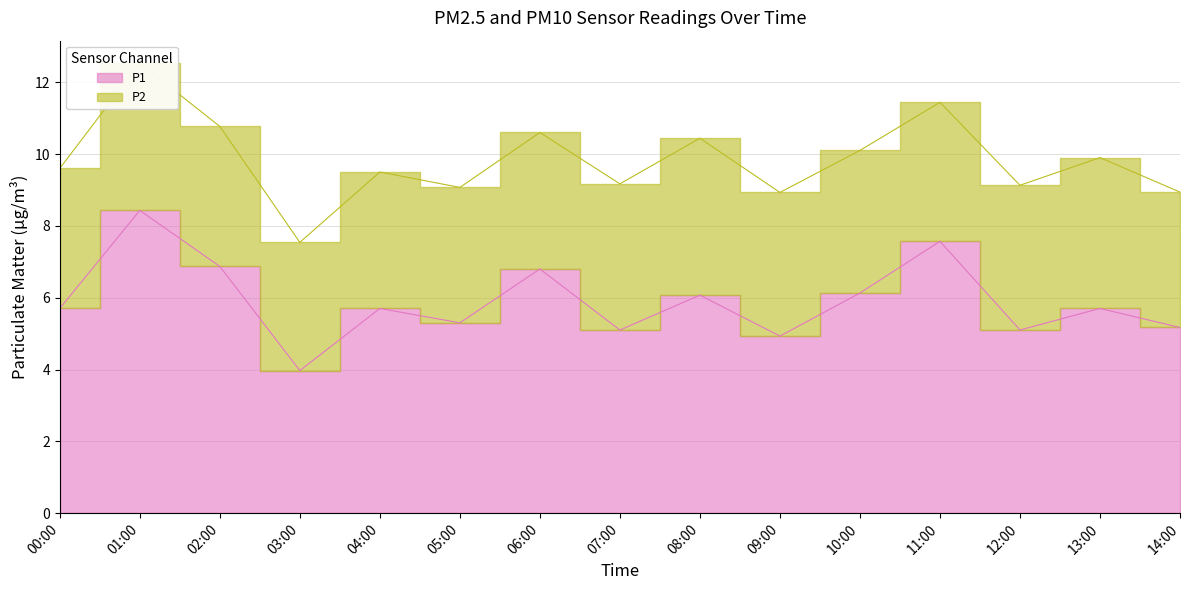

What is the change in value from 02:00 to 10:00?

-0.7